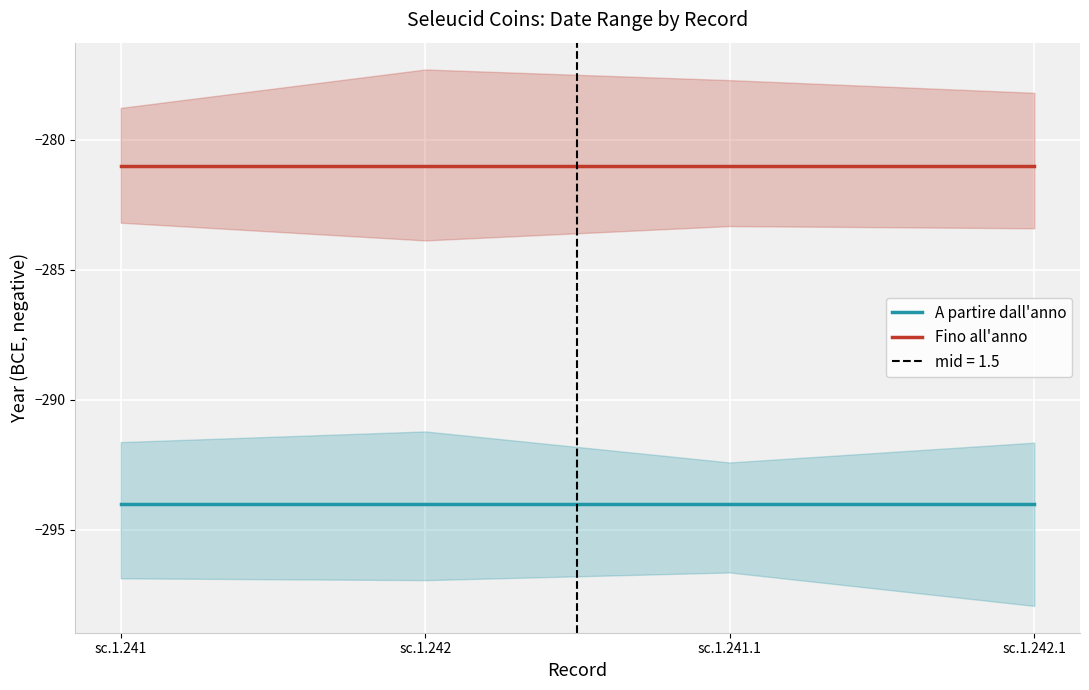

Is the value of Fino all'anno at sc.1.241 greater than the value of A partire dall'anno at sc.1.241.1?

Yes